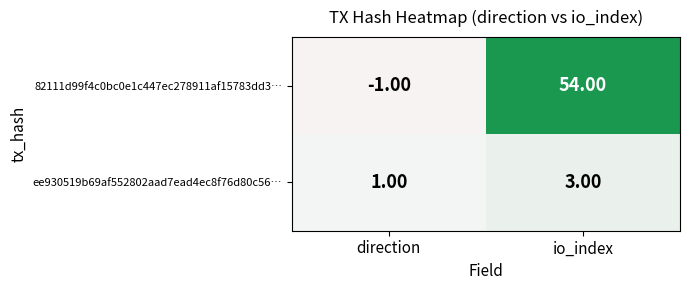

Rank the series at io_index from highest to lowest value.

82111d99f4c0bc0e1c447ec278911af15783dd3…, ee930519b69af552802aad7ead4ec8f76d80c56…